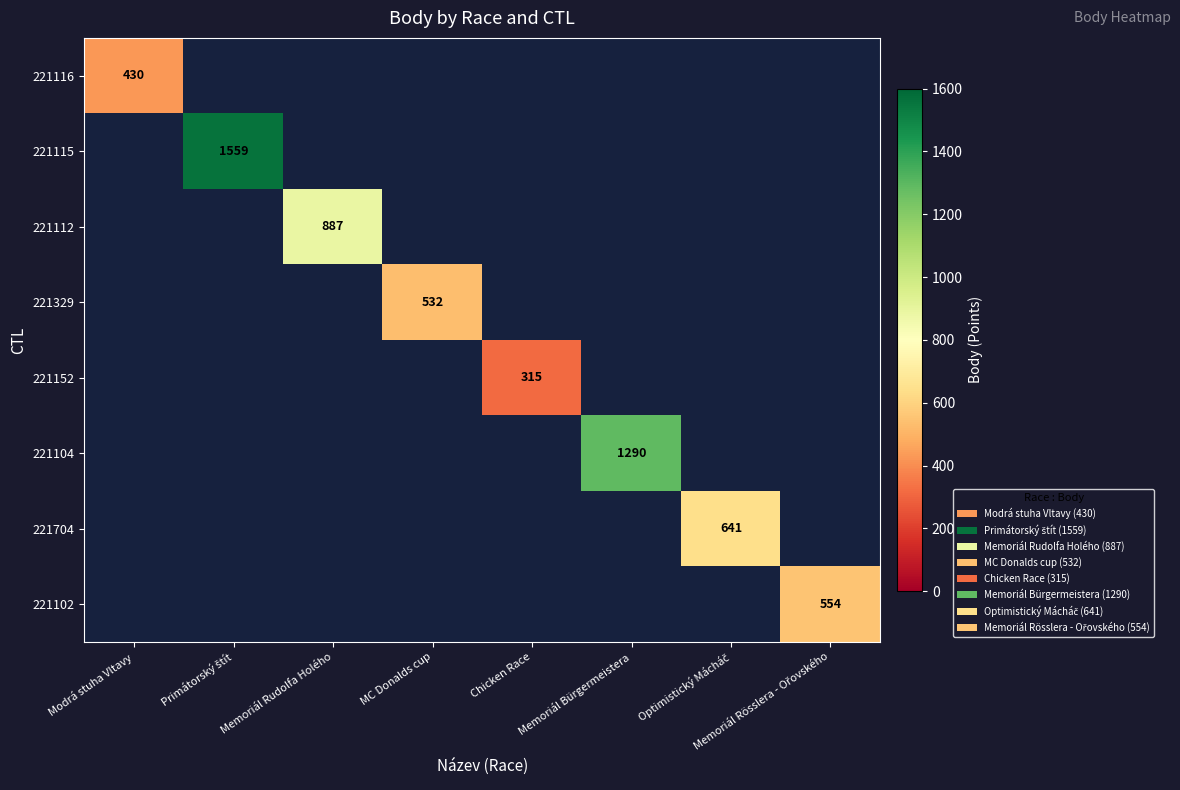

At how many categories does at least one series exceed 710?

3